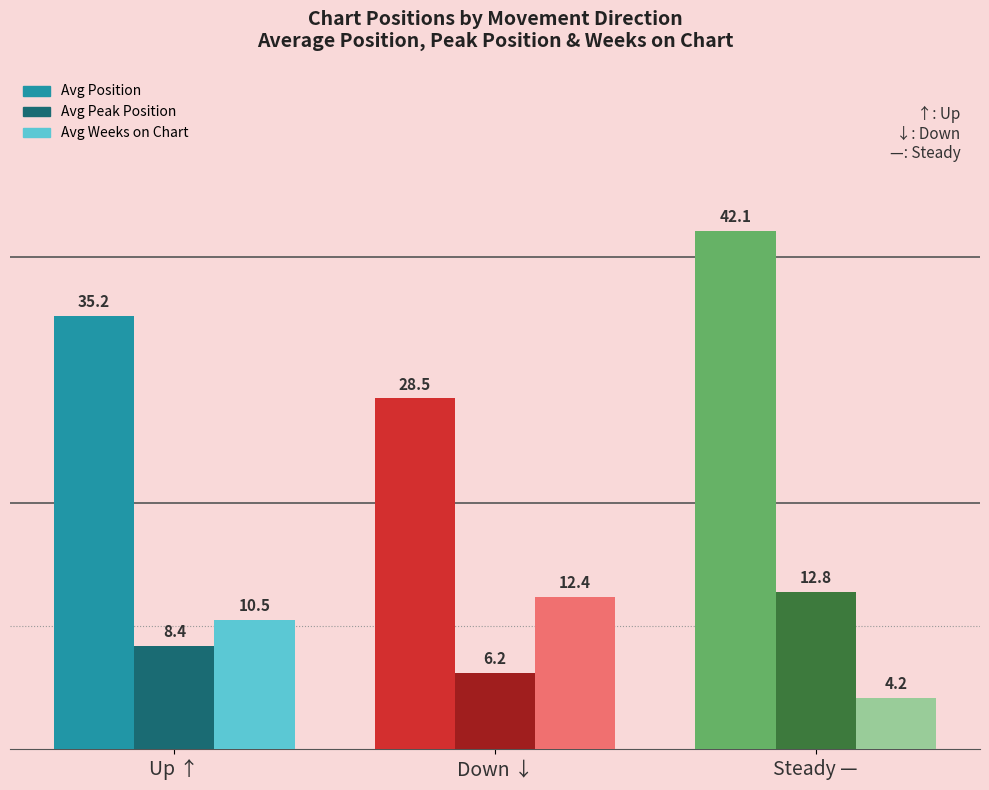

Reading right to left, list all the values displayed in this chart.

Avg Position: 42.1	28.5	35.2
Avg Peak Position: 12.8	6.2	8.4
Avg Weeks on Chart: 4.2	12.4	10.5